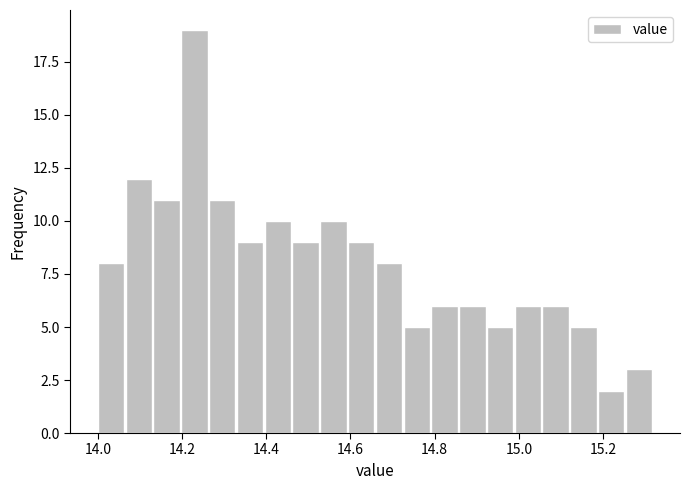

Around what value on the x-axis is the tallest bar? Give the approximate position of its centre, as read against the axis.

14.22